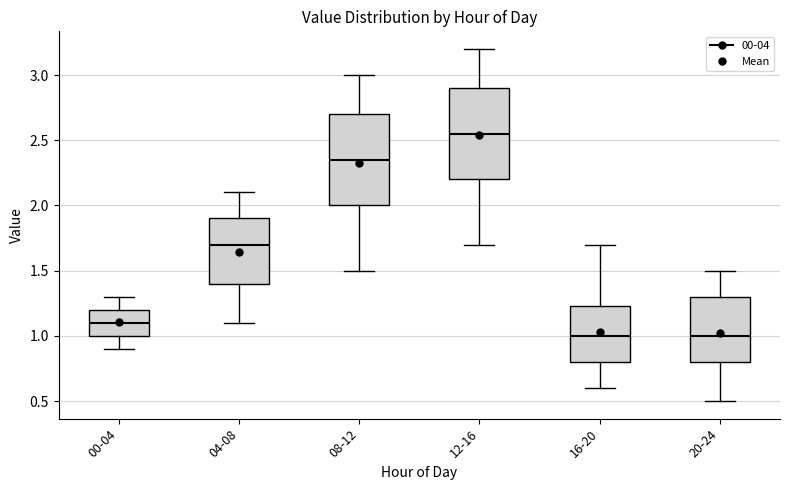

Where does the upper whisker of the box for 04-08 end on the y-axis? The values are not printed on the chart, so give them approximately, as read against the axis.

2.10